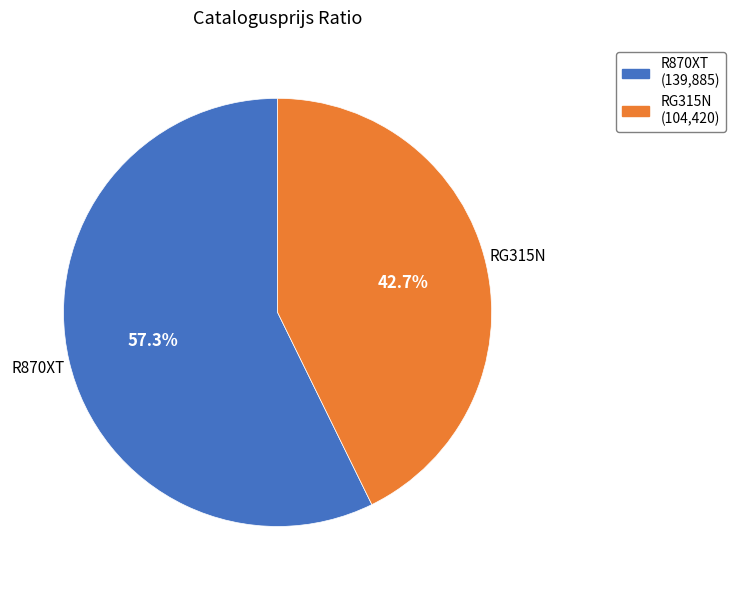

To the nearest percent, what portion does RG315N represent?

43%